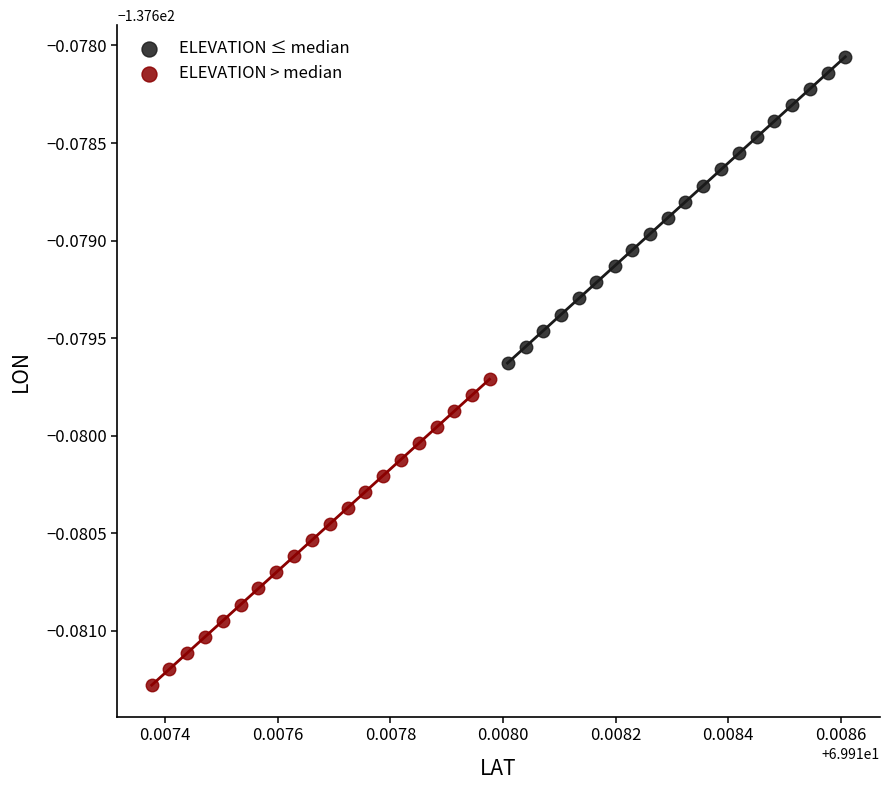

Which series has the widest spread of Y values?

ELEVATION ≤ median